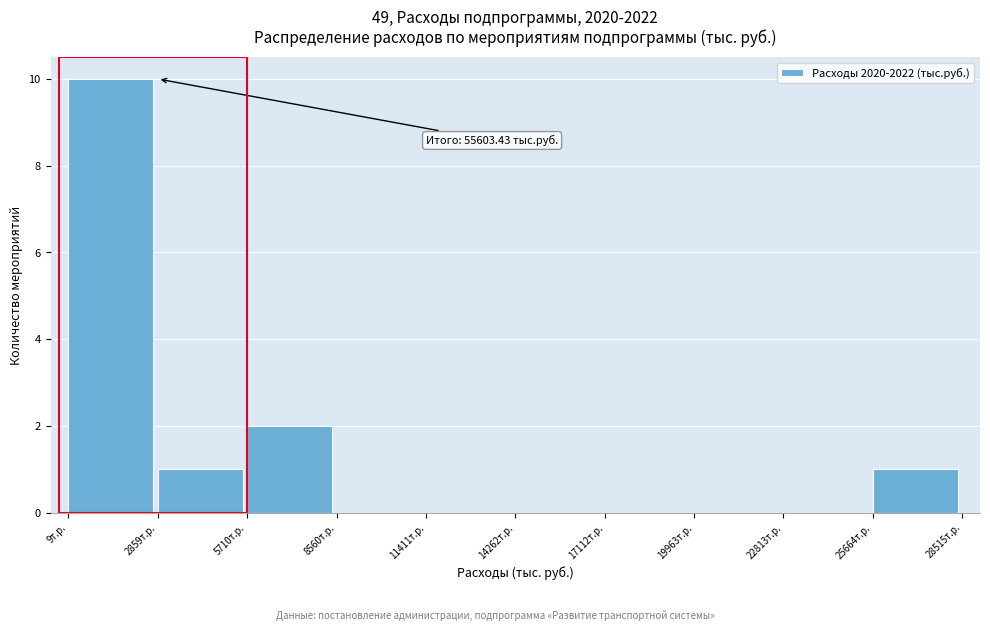

Over which range of the x-axis is the bar tallest?

0 to 3000